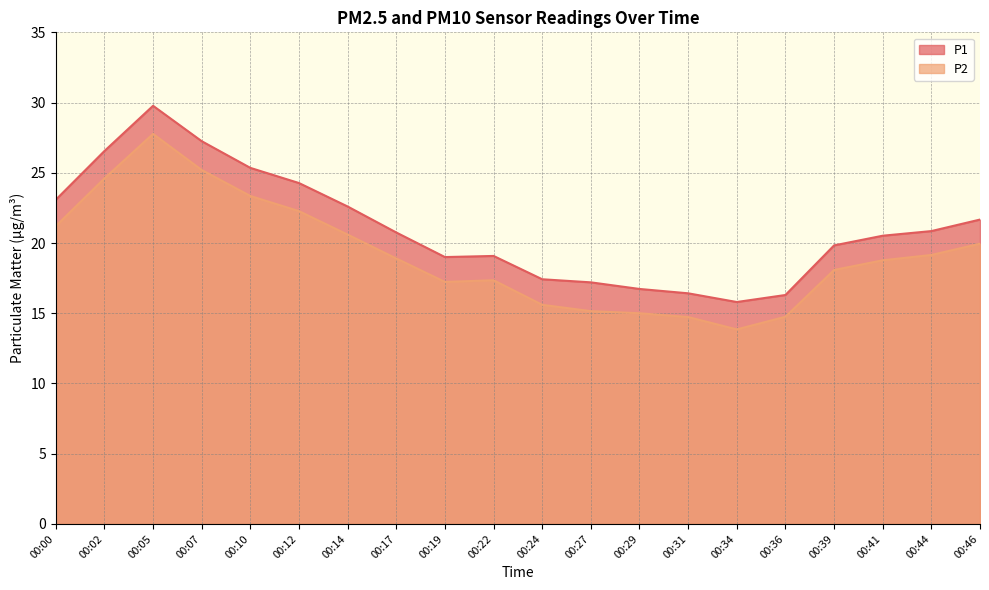

What is the sum of all P2 values?

383.5